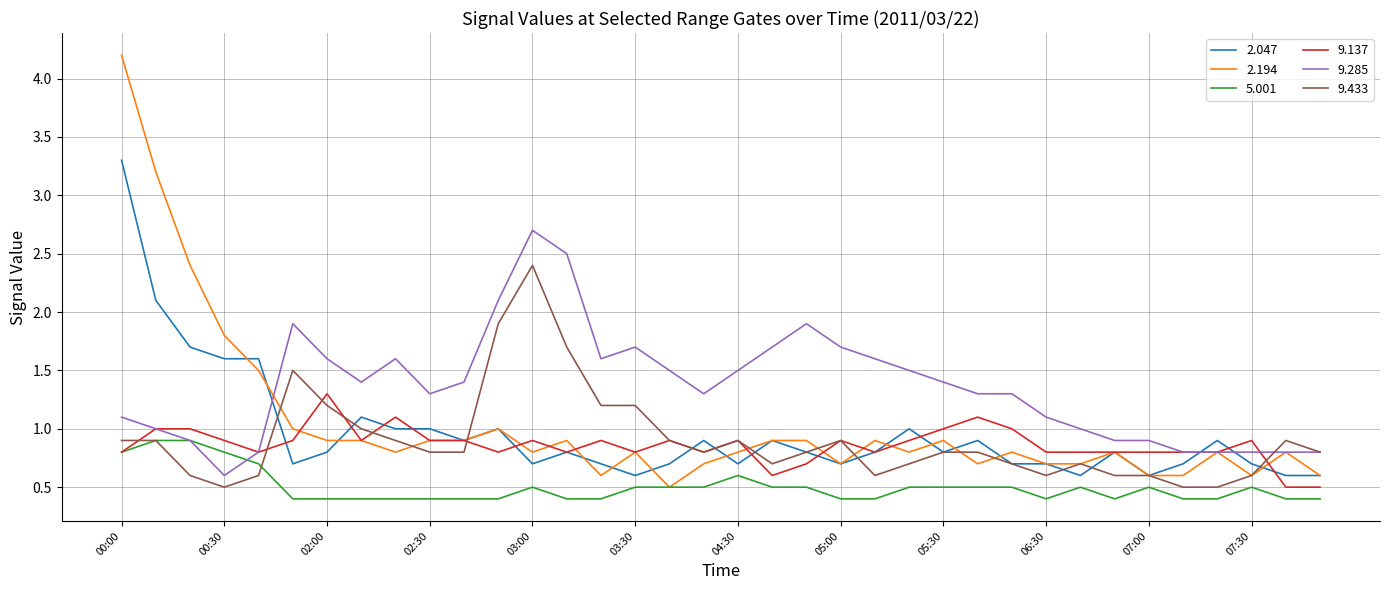

What is the lowest value of the 2.047 series?

0.6